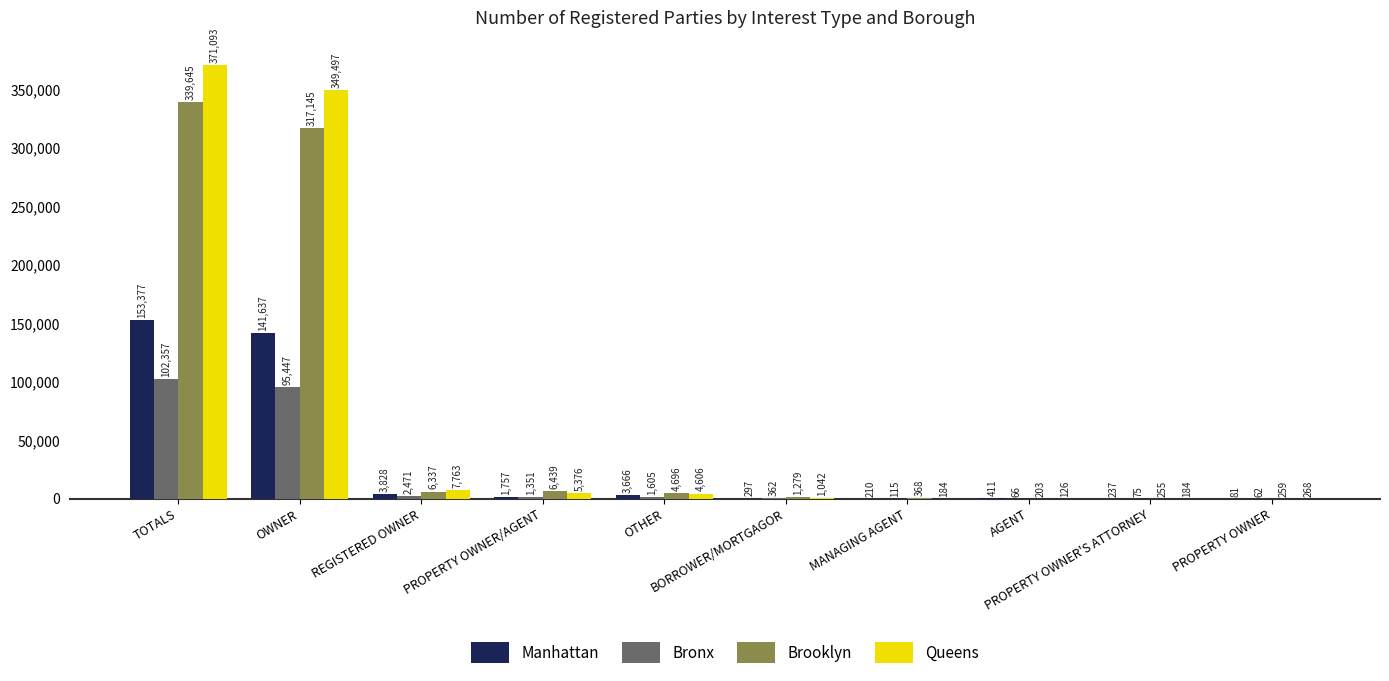

What is the sum of all Manhattan values?

305501